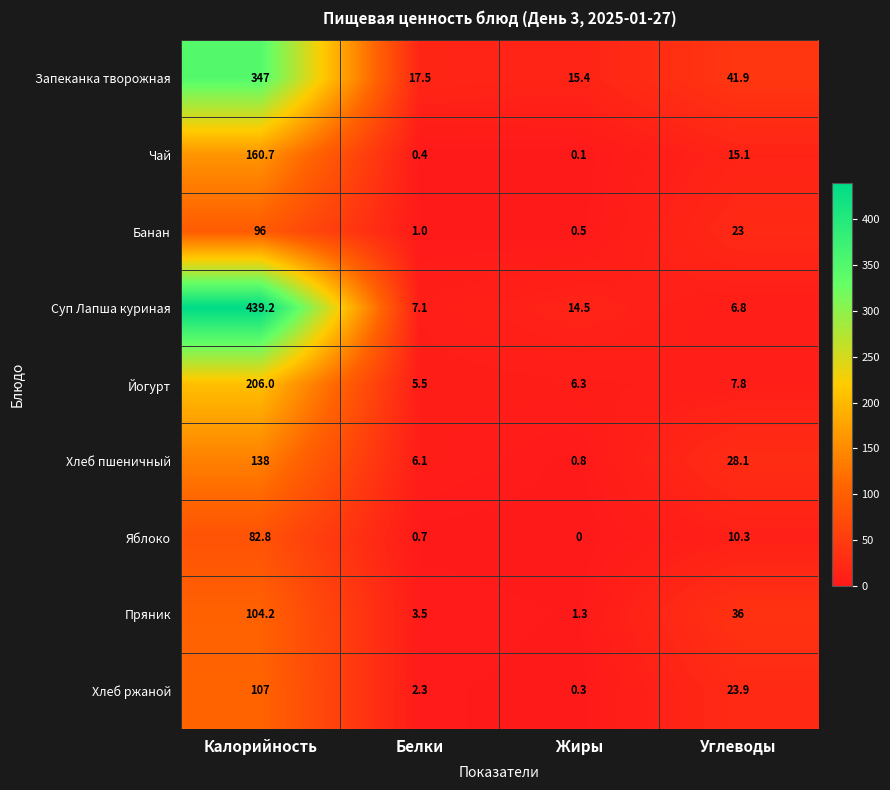

List the series in order of their peak value, highest first.

Суп Лапша куриная, Запеканка творожная, Йогурт, Чай, Хлеб пшеничный, Хлеб ржаной, Пряник, Банан, Яблоко